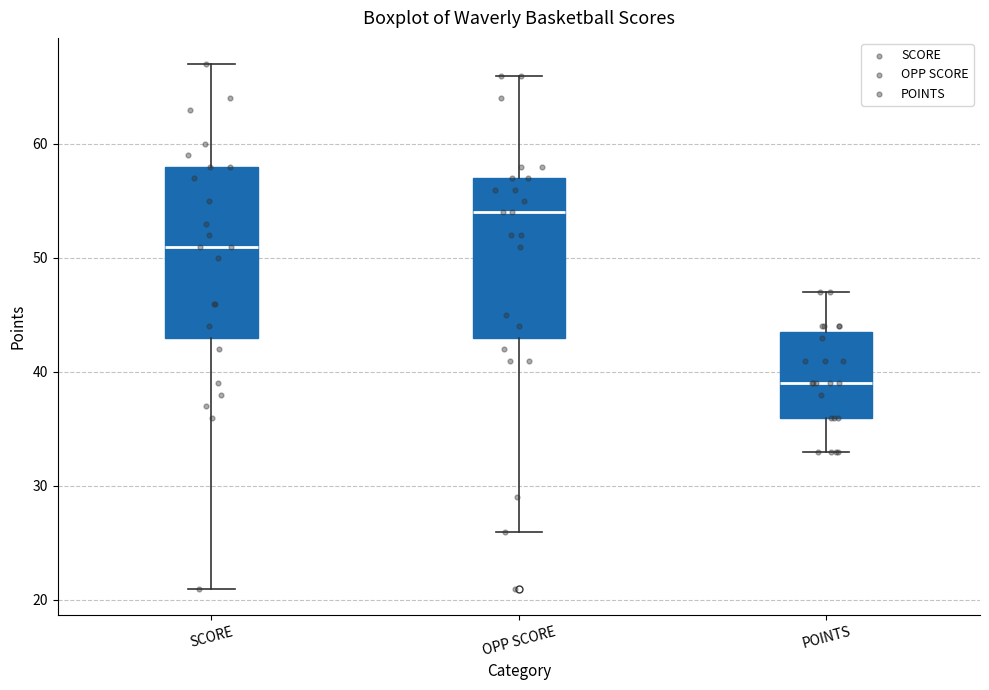

Reading left to right, transcribe this box plot: for each box, give where its median line is, the range the box spans, and where its two whiskers end, as read against the y-axis. The values are not printed on the chart, so give them approximately, as read against the axis.

SCORE: median 51, box 43 to 58, whiskers 21 to 67
OPP SCORE: median 54, box 43 to 57, whiskers 26 to 66
POINTS: median 39, box 36 to 44, whiskers 33 to 47